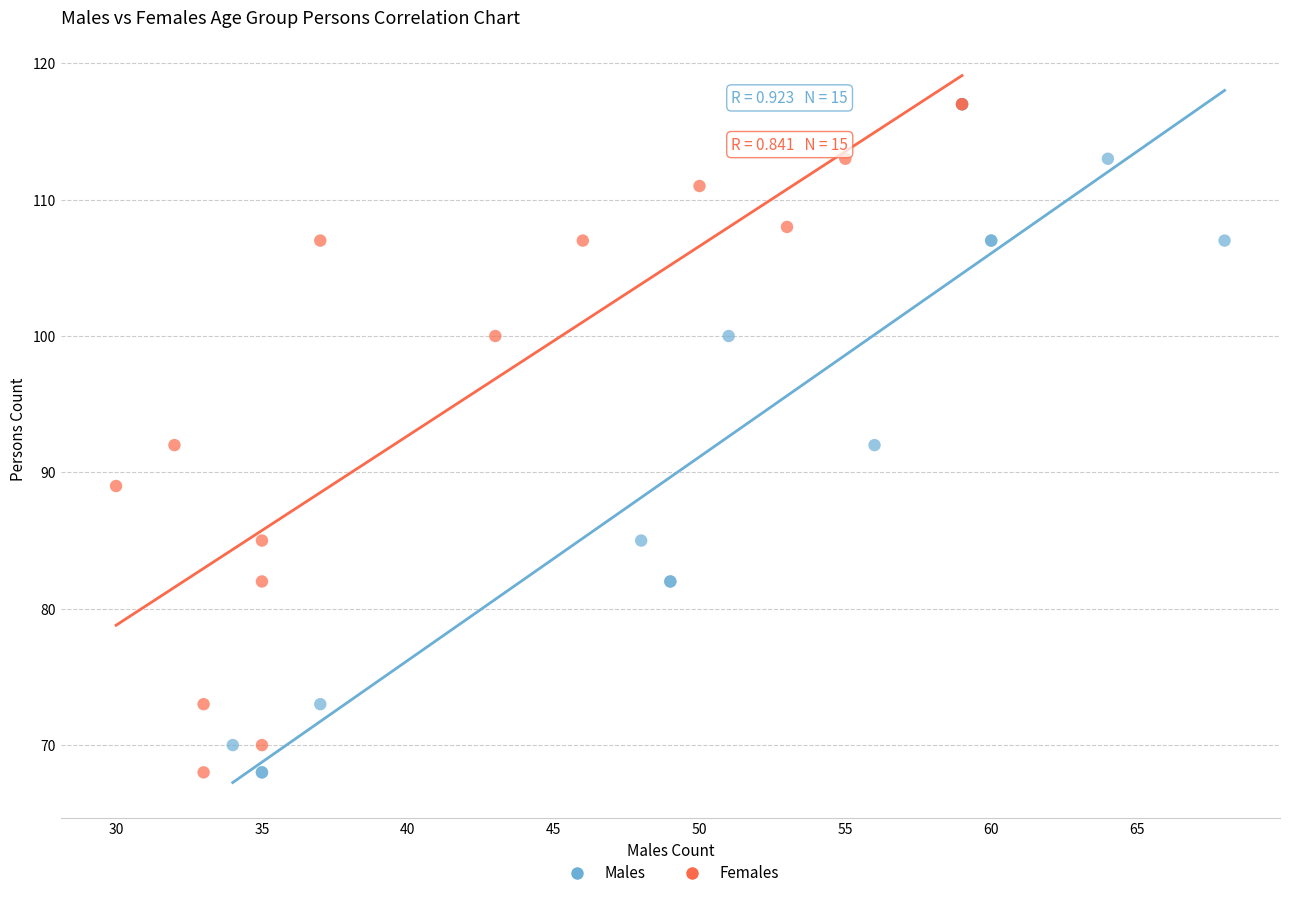

What are all the series names shown in the legend?

Males, Females